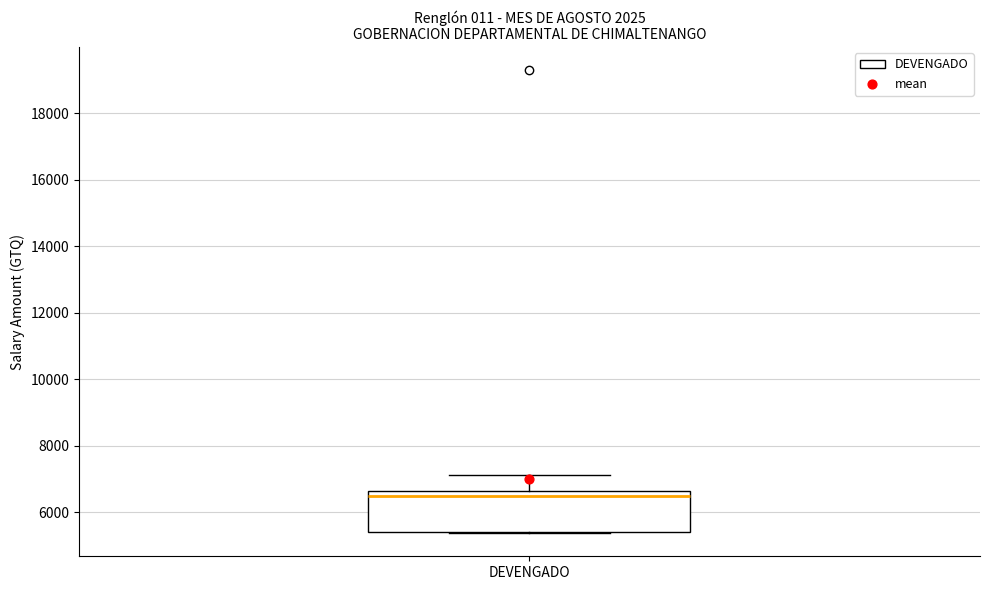

Read this box plot against the y-axis: the position of the median line, the range covered by the box, and the ends of both whiskers. The values are not printed on the chart, so give them approximately, as read against the axis.

median 6400, box 5400 to 6600, whiskers 5400 to 7200